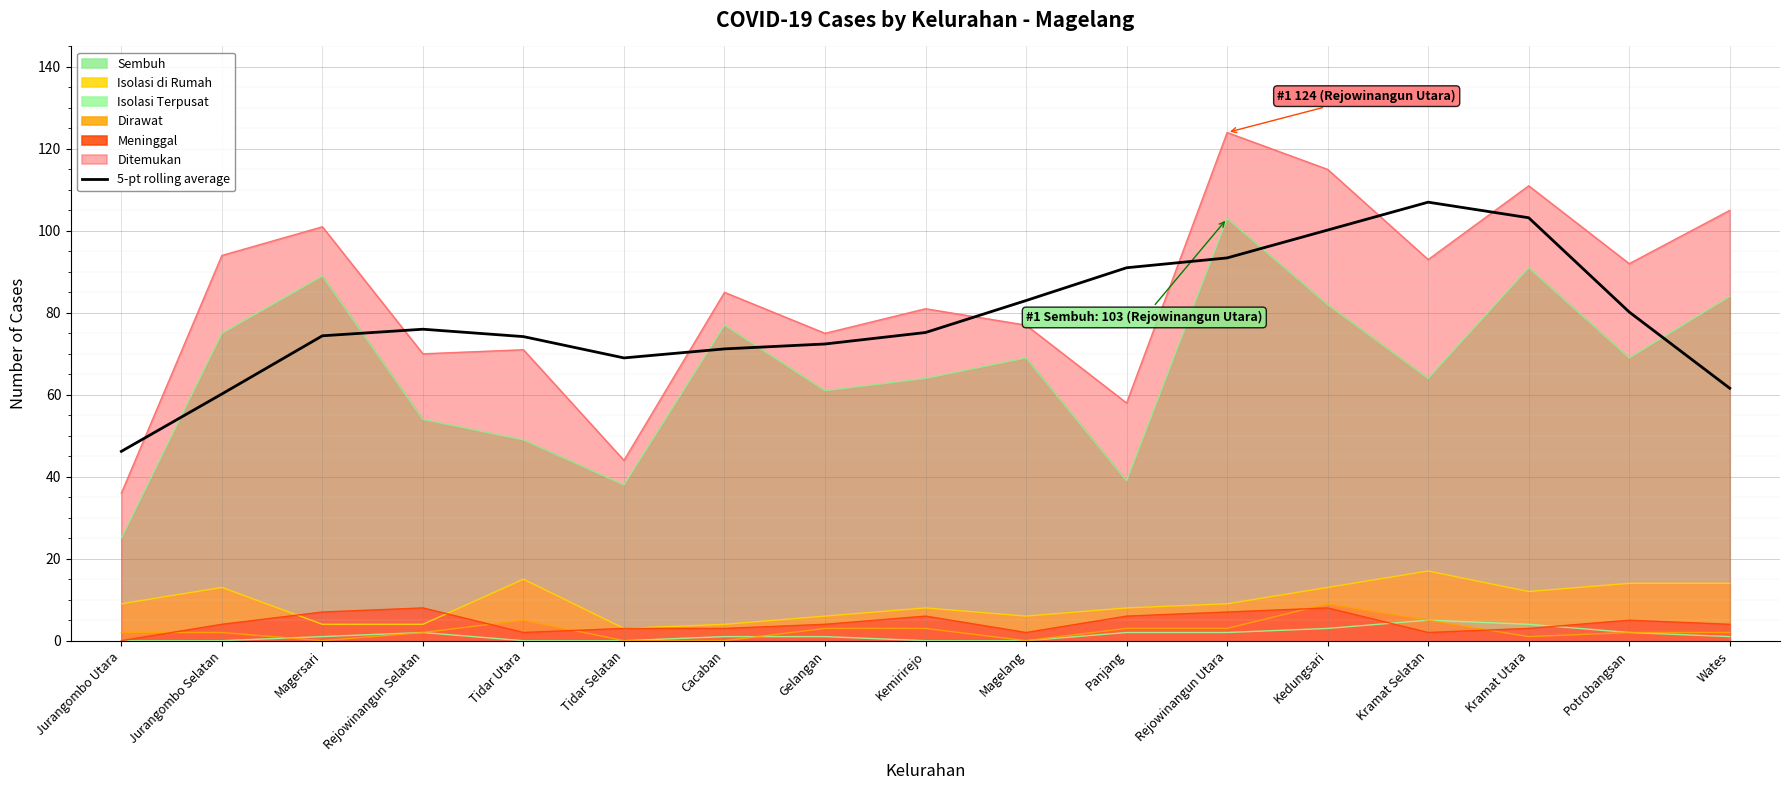

Which category has the lowest value across all series?

Jurangombo Utara